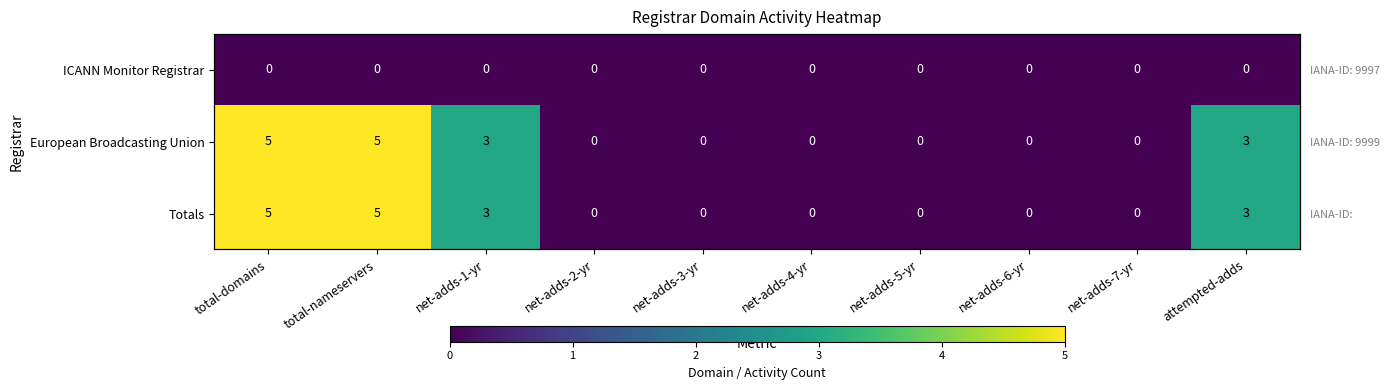

Where is ICANN Monitor Registrar nearest to the value 0?

total-domains